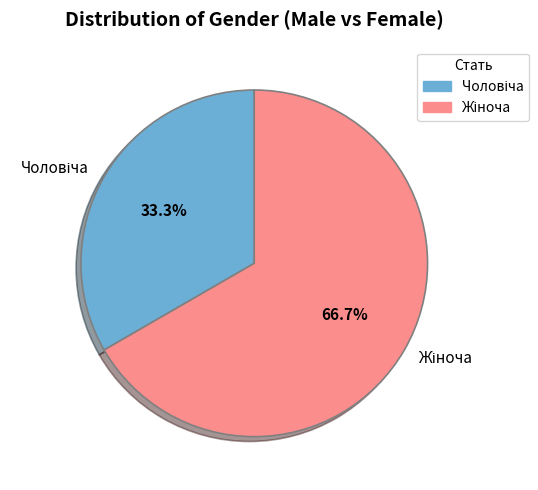

How many segments does this pie chart have?

2